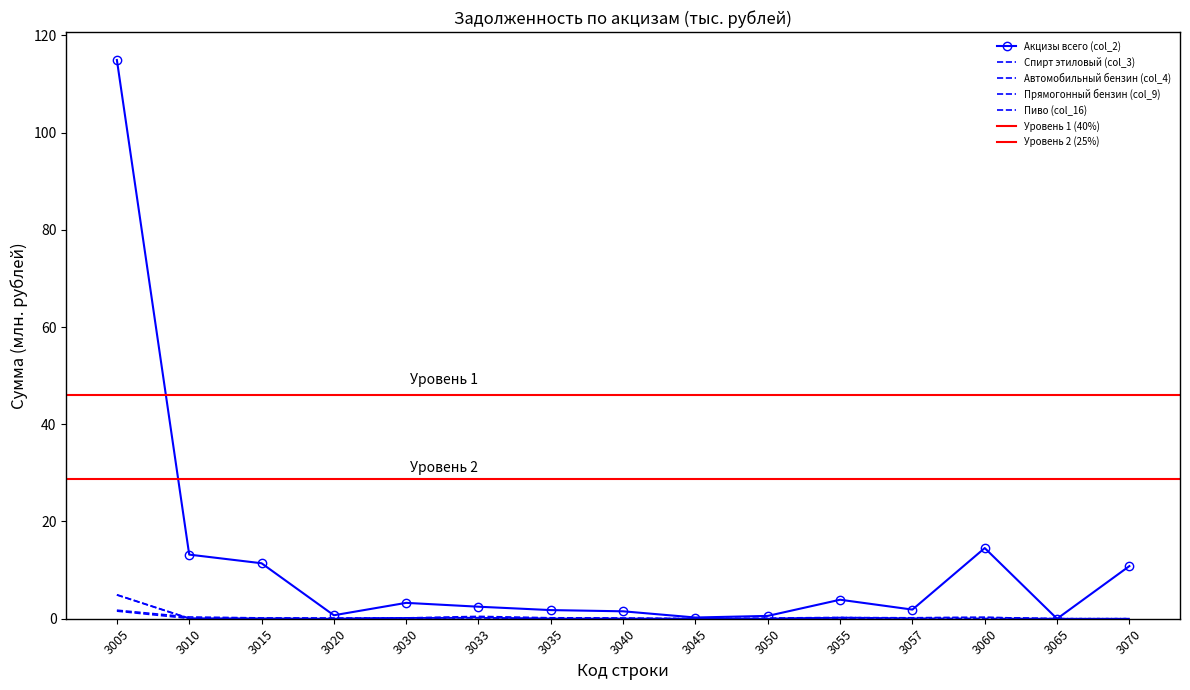

Which series changed the most between 3005 and 3033?

Акцизы всего (col_2)